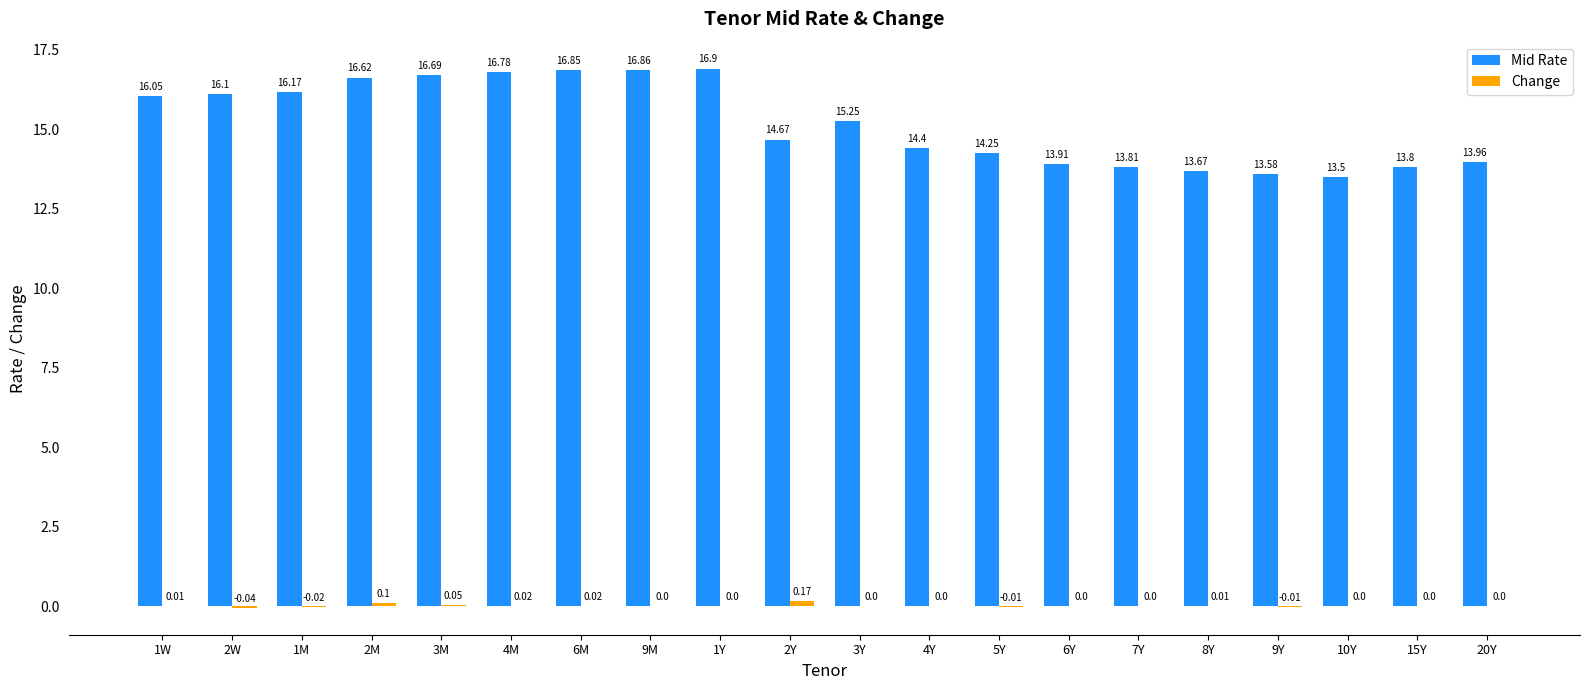

Which series has the largest total across all categories?

Mid Rate